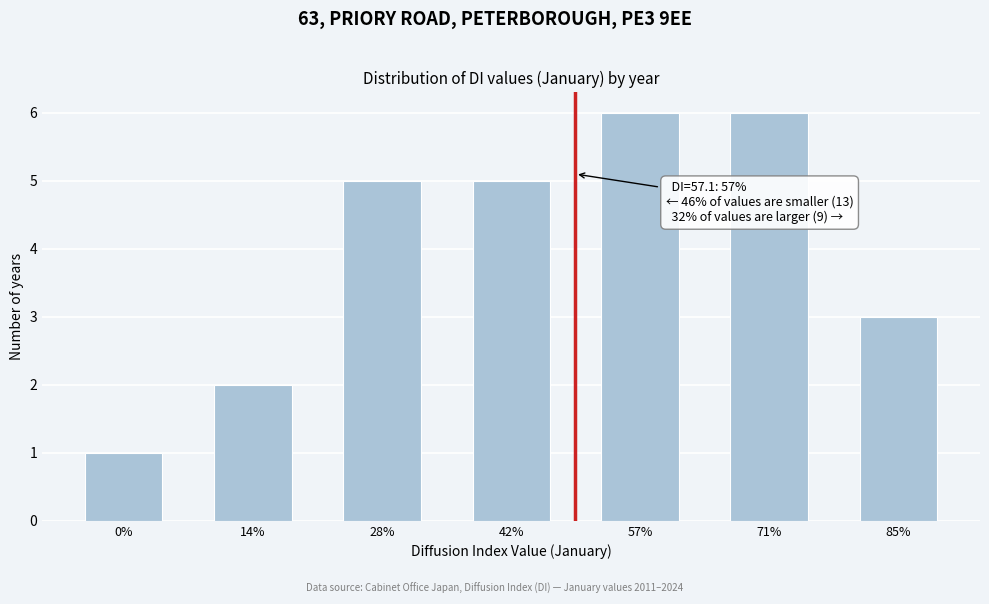

Reading left to right, extract all data points from this chart.

0%=1	14%=2	28%=5	42%=5	57%=6	71%=6	85%=3